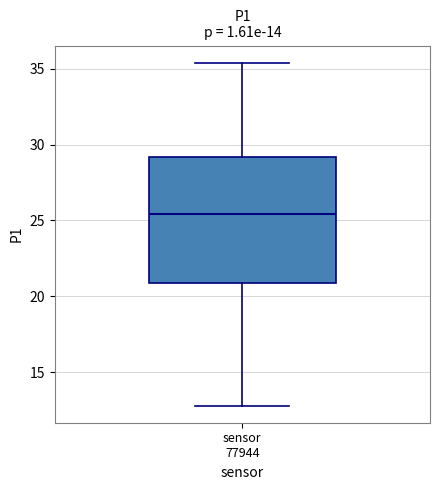

Read this box plot against the y-axis: the position of the median line, the range covered by the box, and the ends of both whiskers. The values are not printed on the chart, so give them approximately, as read against the axis.

median 25.5, box 21.0 to 29.0, whiskers 13.0 to 35.5